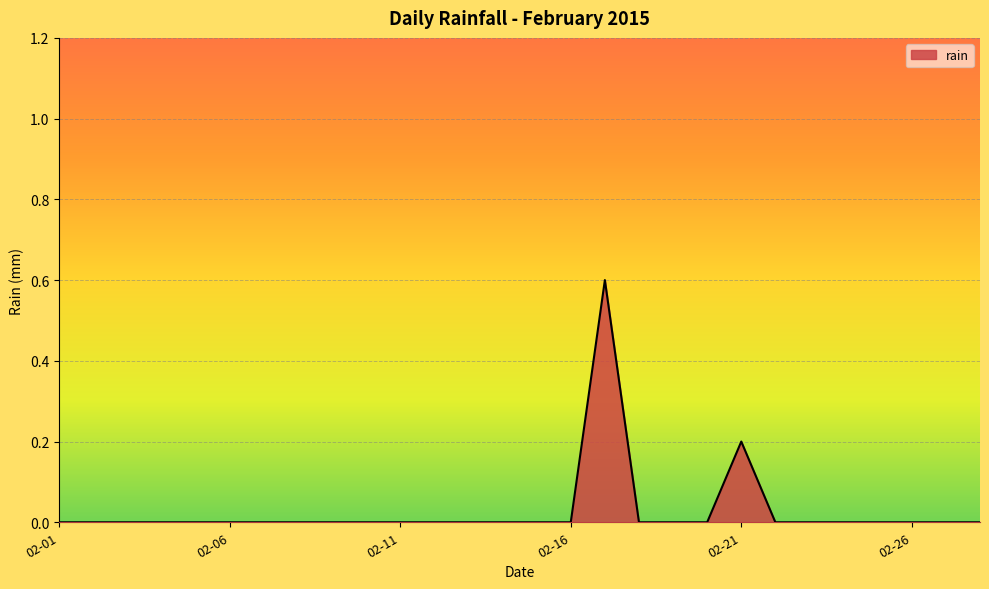

What is the difference between the maximum and minimum values?

0.6